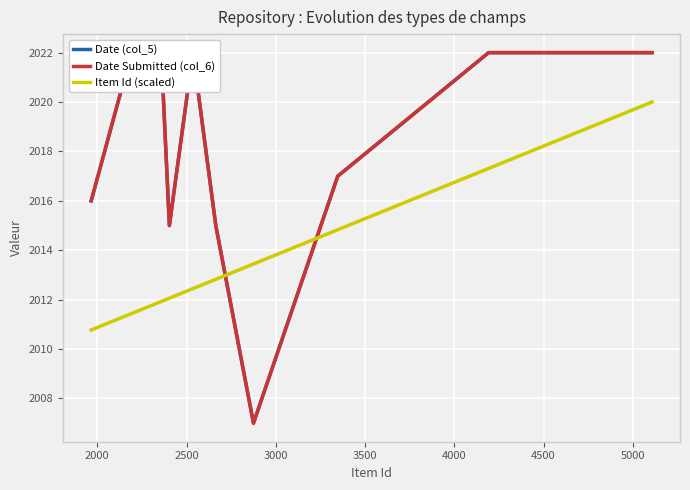

Which series ends up on top after the final intersection of Date Submitted (col_6) and Item Id (scaled)?

Date Submitted (col_6)